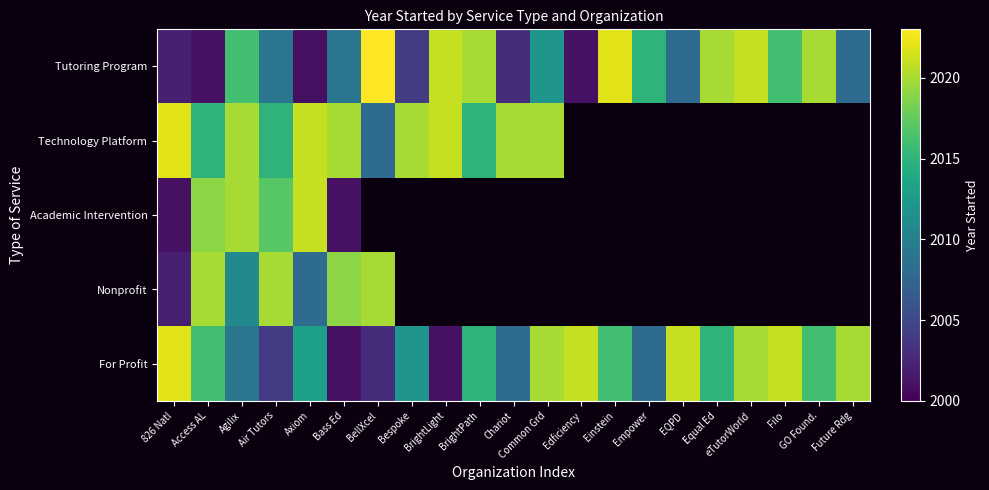

Which series has the widest spread of values?

Tutoring Program